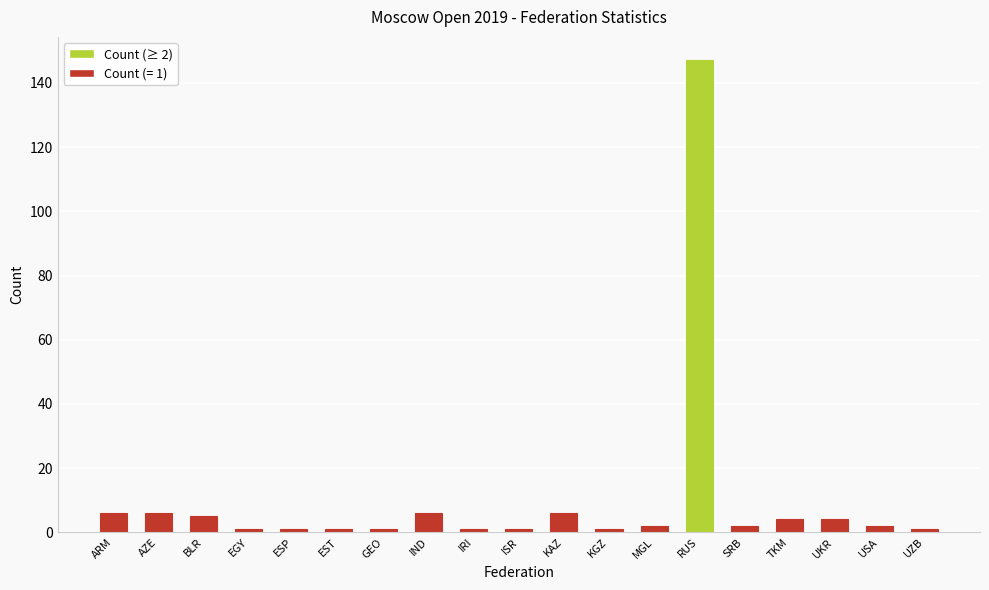

What is the sum of the values at BLR and SRB?

7